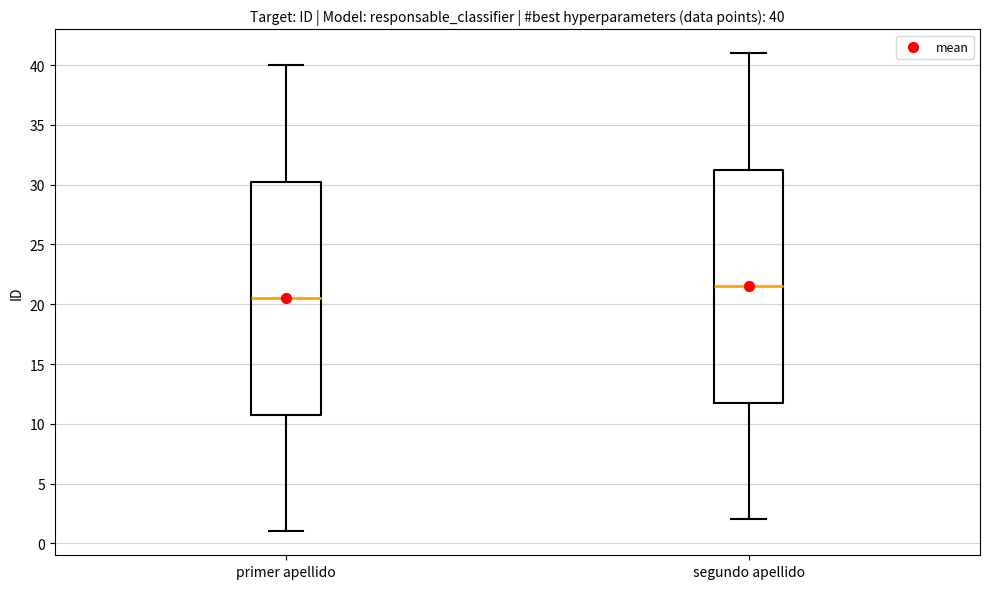

Which box's median line is the lowest?

primer apellido